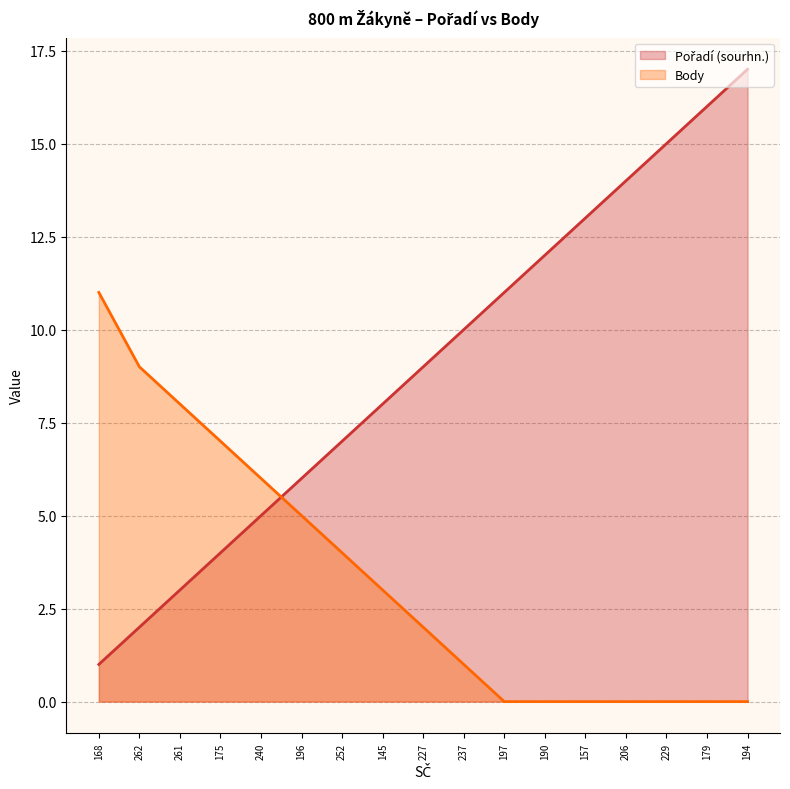

Does the chart display data point markers on the line(s)?

No